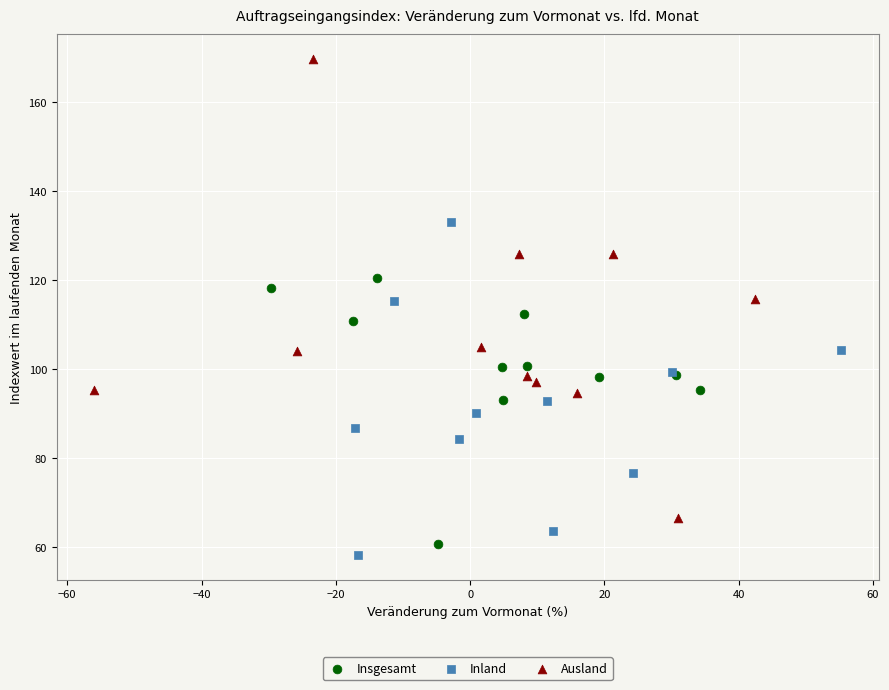

Which series reaches the maximum Y coordinate?

Ausland